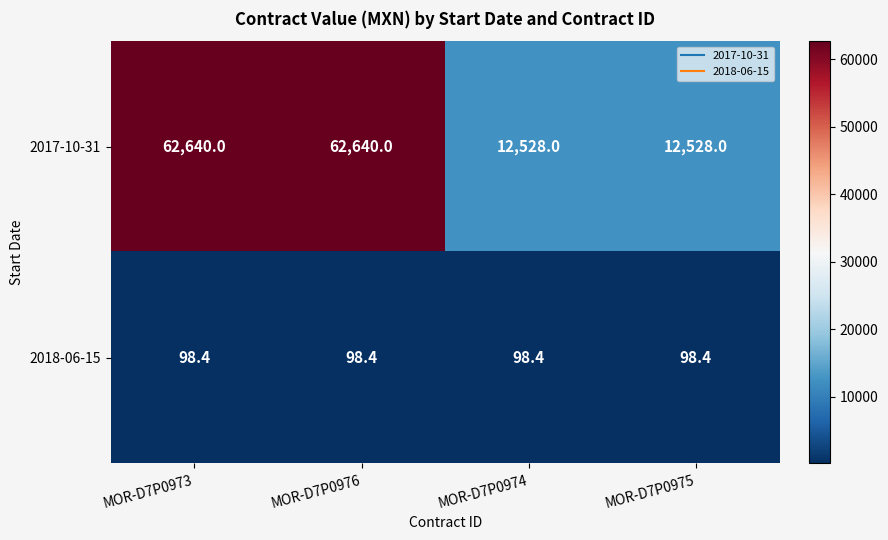

Reading right to left, transcribe all the data shown in this chart.

2017-10-31: MOR-D7P0975=12528.0	MOR-D7P0974=12528.0	MOR-D7P0976=62640.0	MOR-D7P0973=62640.0
2018-06-15: MOR-D7P0975=98.4	MOR-D7P0974=98.4	MOR-D7P0976=98.4	MOR-D7P0973=98.4